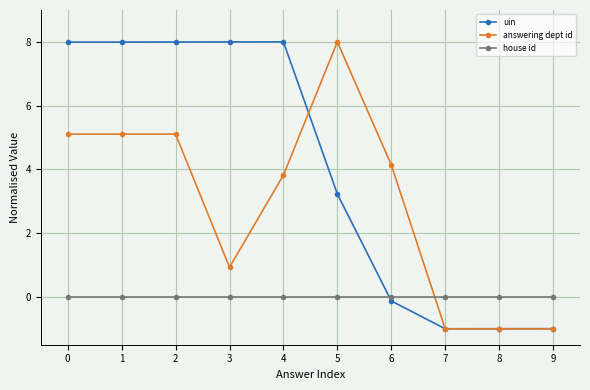

Rank the series by their average value, from lowest to highest.

house id, answering dept id, uin